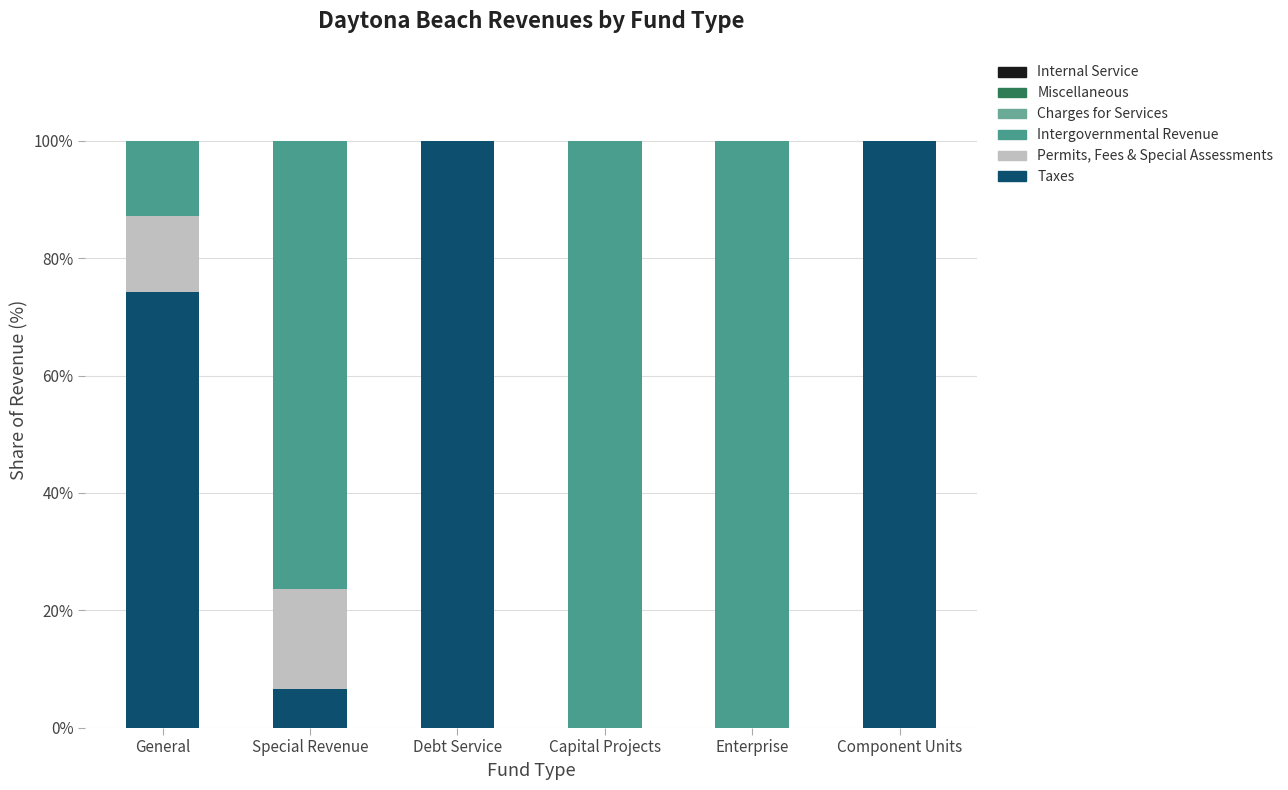

How many values in the Taxes series exceed 74?

3